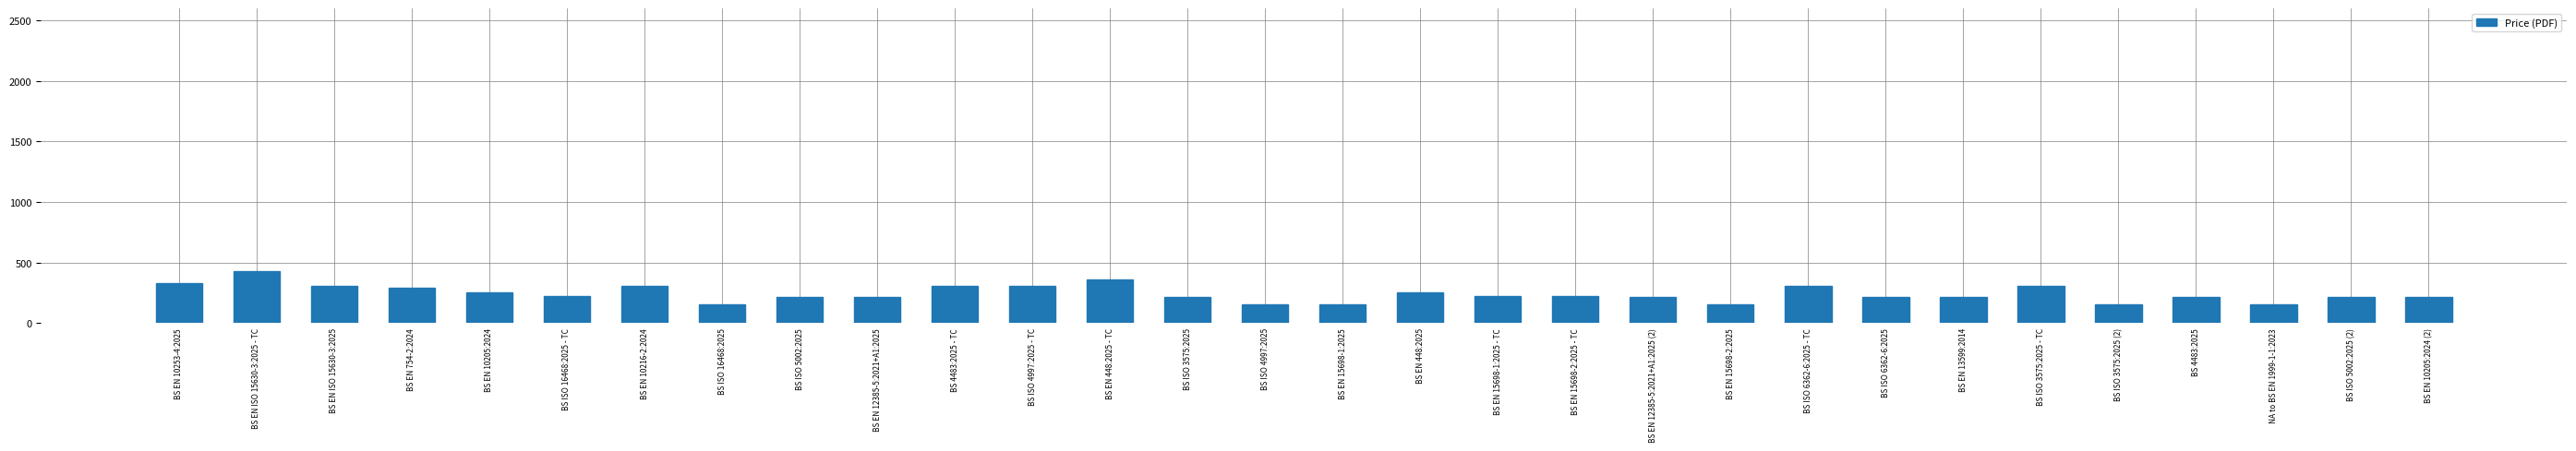

What is the maximum value shown in the chart?

430